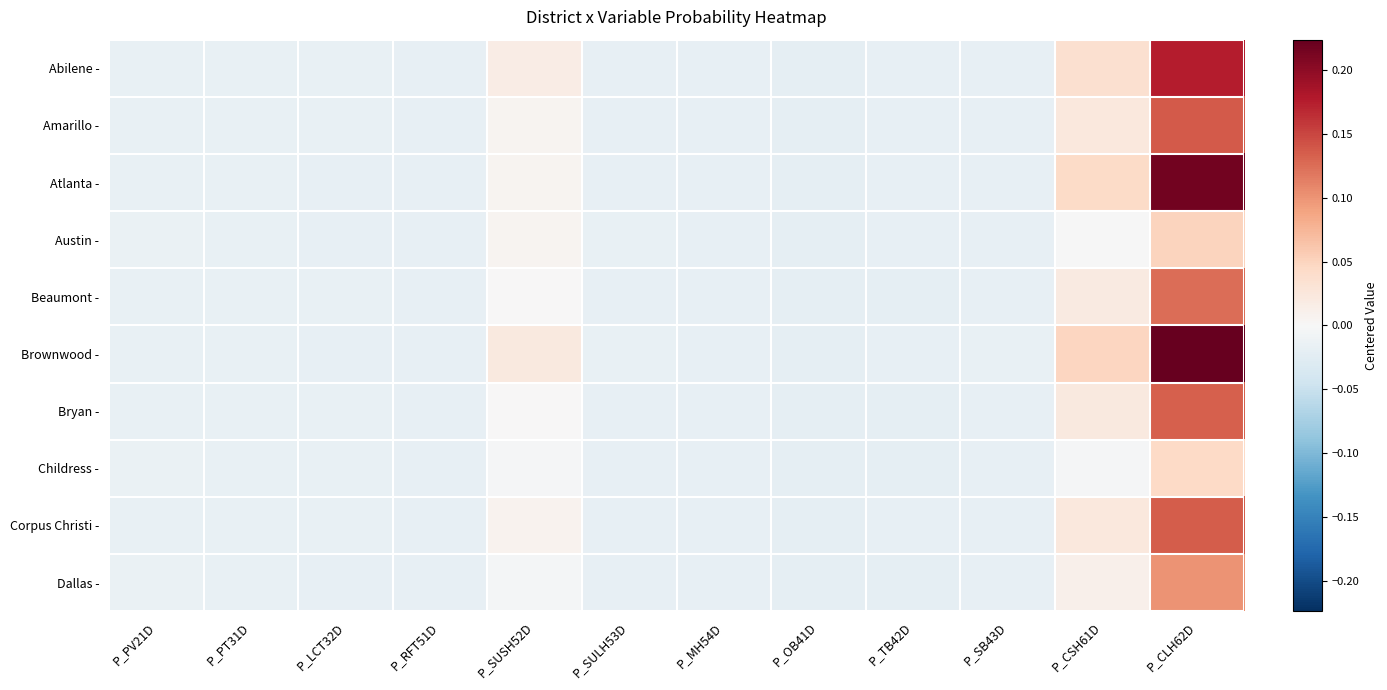

What is the total value across all series at P_LCT32D?

-0.2